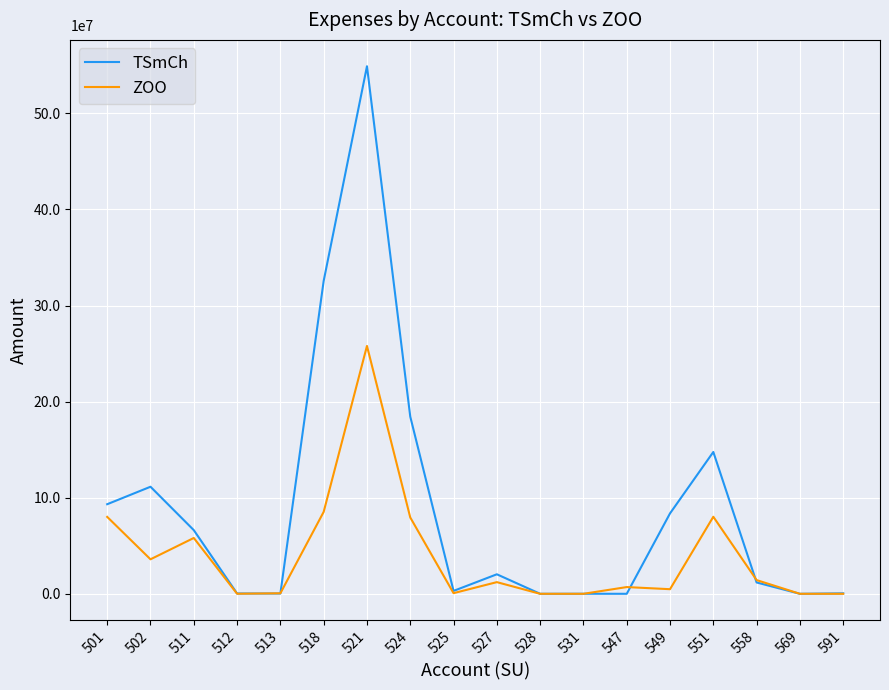

What are all the series names shown in the legend?

TSmCh, ZOO